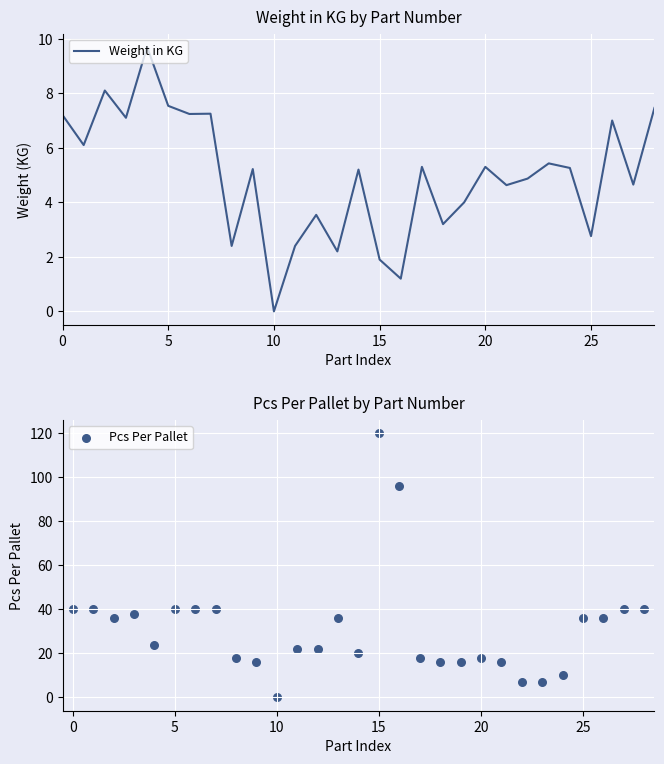

Which series has the largest total across all categories?

Pcs Per Pallet